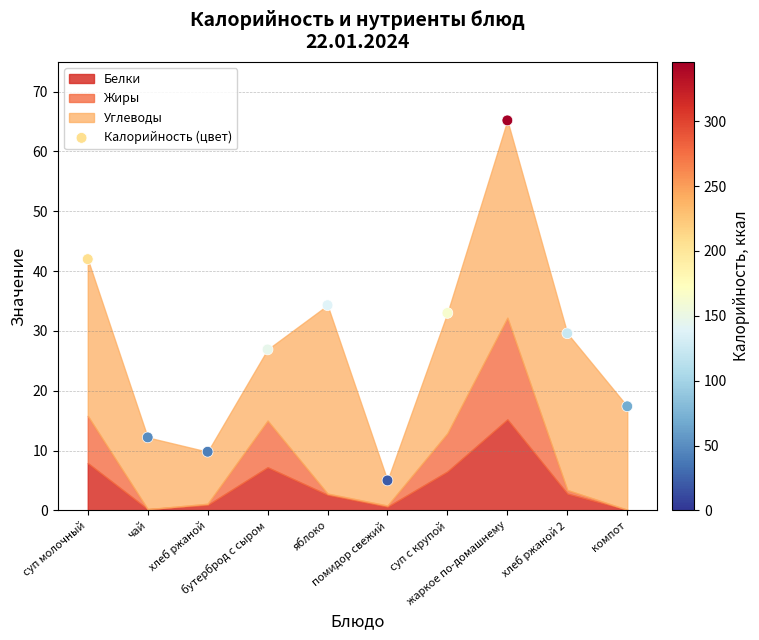

What is the average Y value?

27.5